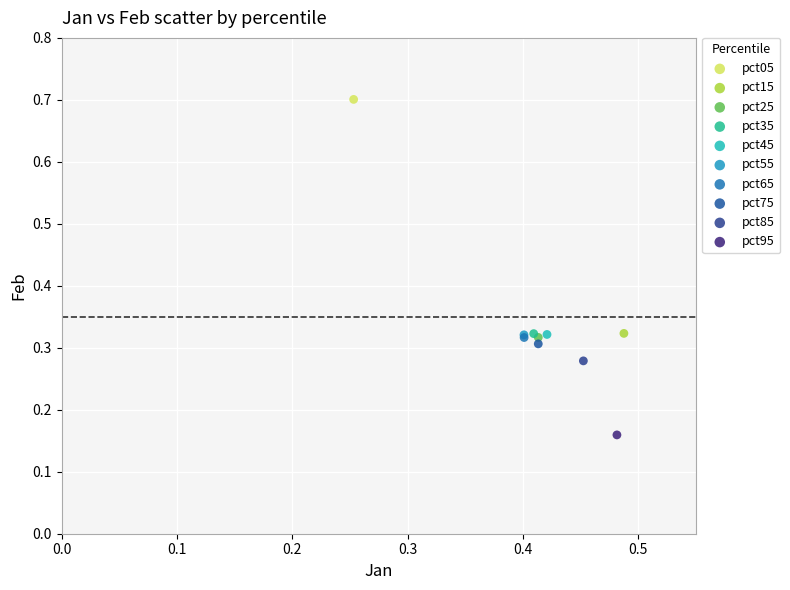

What are all the series names shown in the legend?

pct05, pct15, pct25, pct35, pct45, pct55, pct65, pct75, pct85, pct95